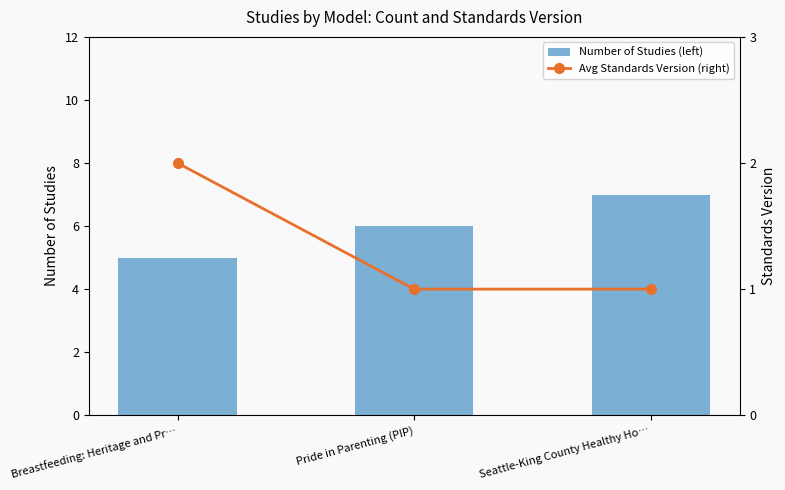

Which series has the largest total across all categories?

Number of Studies (left)